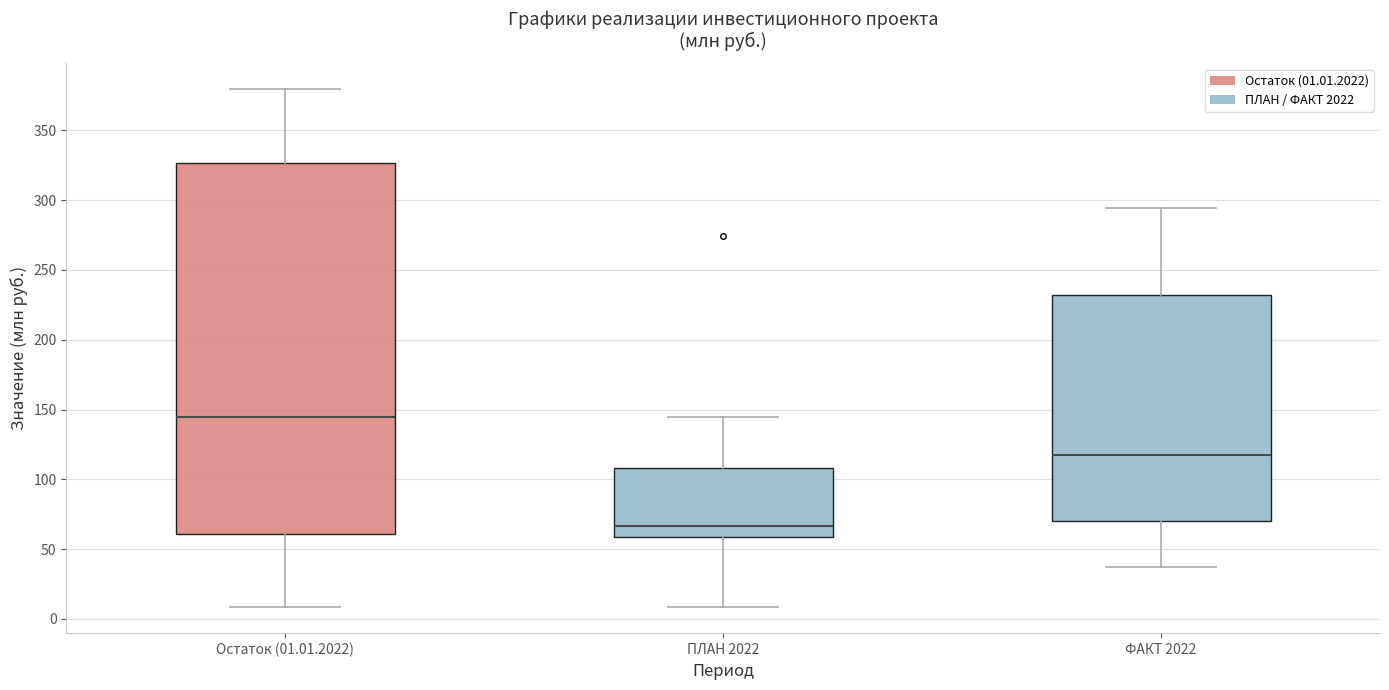

Where does the median line of the box for ФАКТ 2022 sit on the y-axis? The values are not printed on the chart, so give them approximately, as read against the axis.

115